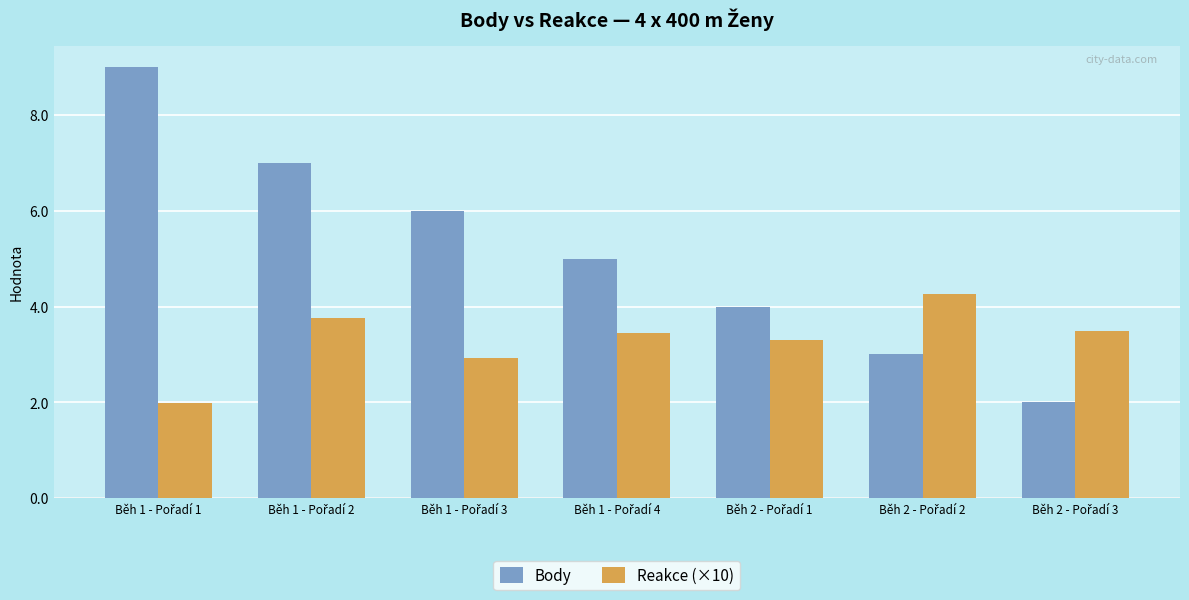

List the series in order of their overall mean, highest first.

Body, Reakce (×10)